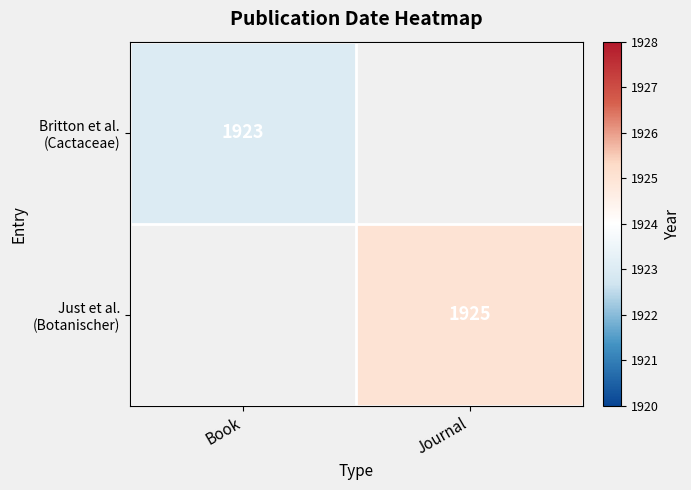

The Just et al. (Botanischer) series shows 1925.0 at Journal. True or false?

True